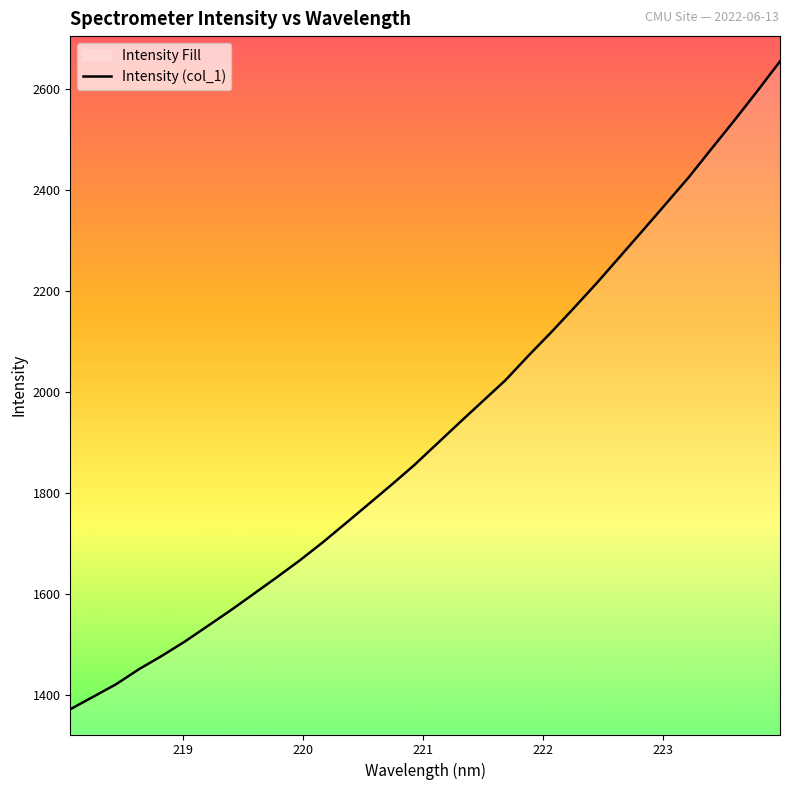

What is the greatest value displayed?

2654.2